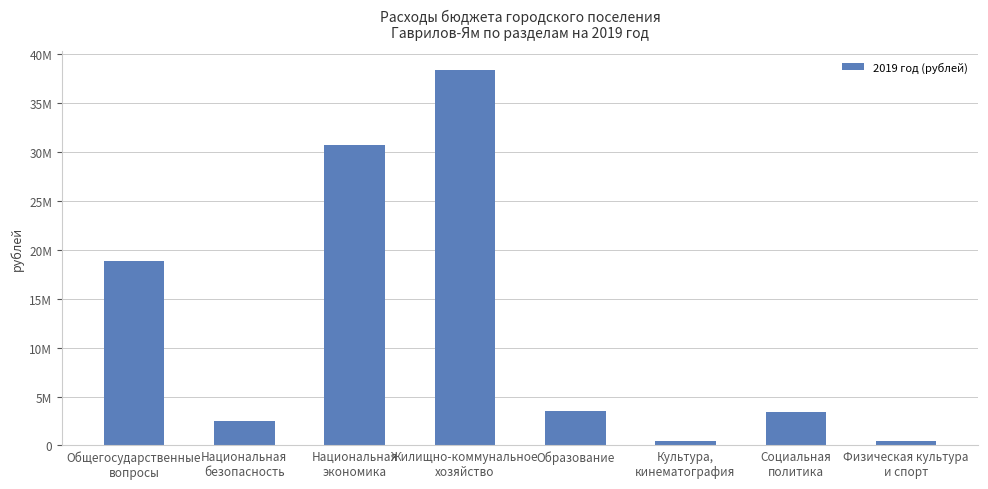

Which has a higher value, Образование or Жилищно-коммунальное
хозяйство?

Жилищно-коммунальное
хозяйство